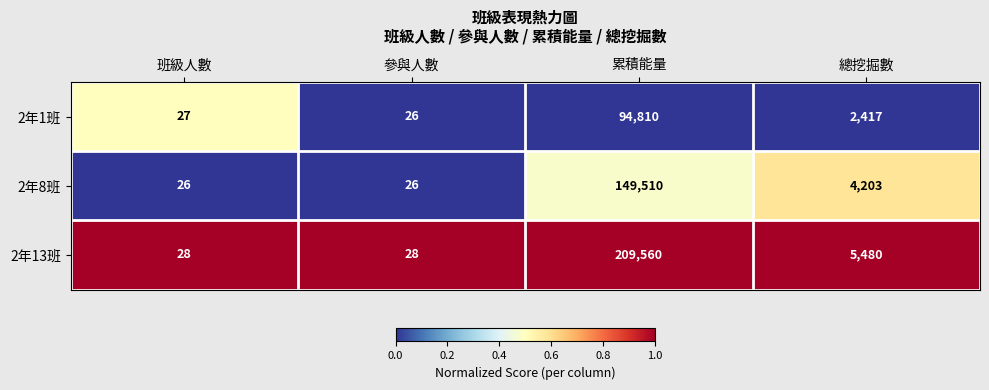

Which series has the largest total across all categories?

2年13班